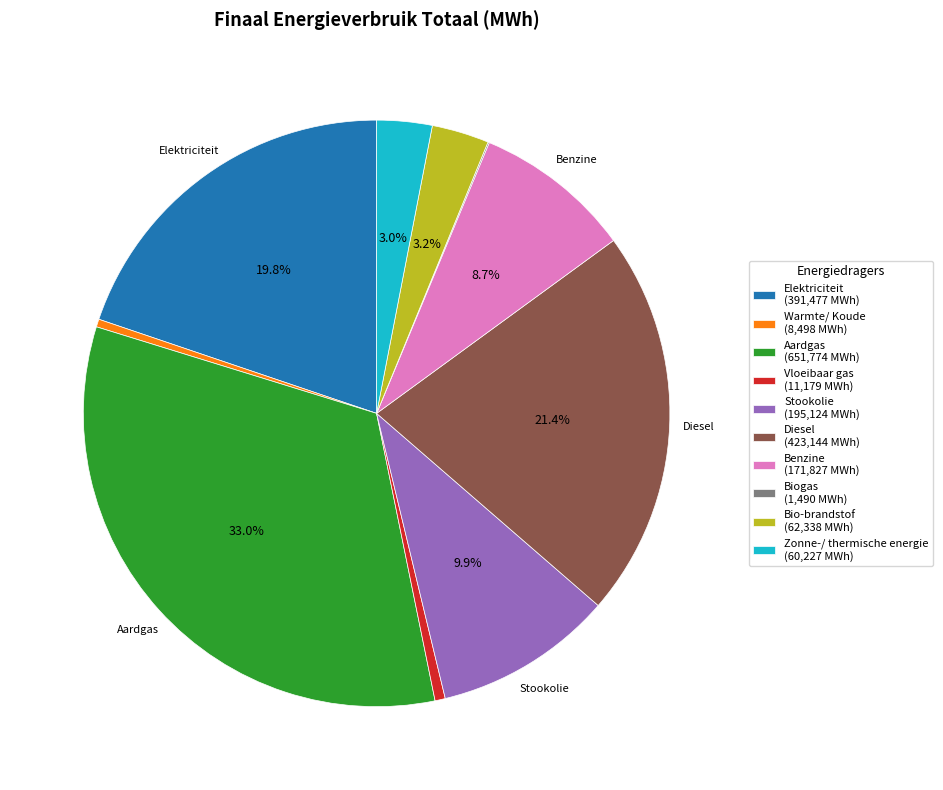

Which has a higher value, Benzine (171,827 MWh) or Elektriciteit (391,477 MWh)?

Elektriciteit (391,477 MWh)